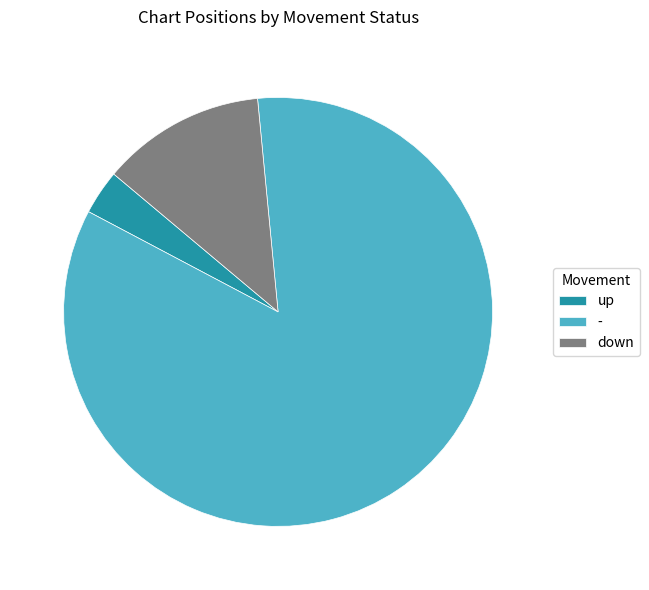

Does - account for over 50% of the chart?

Yes